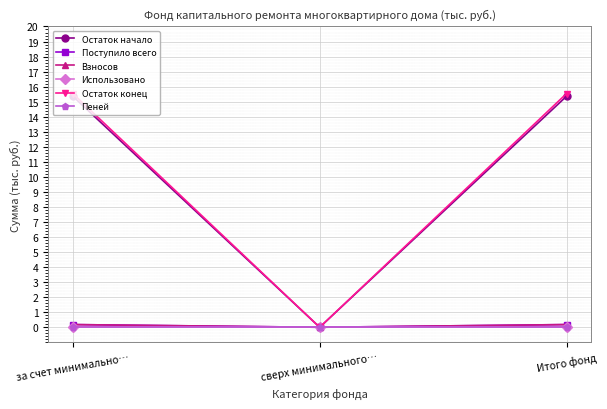

How many data points in Остаток конец are less than 15?

1